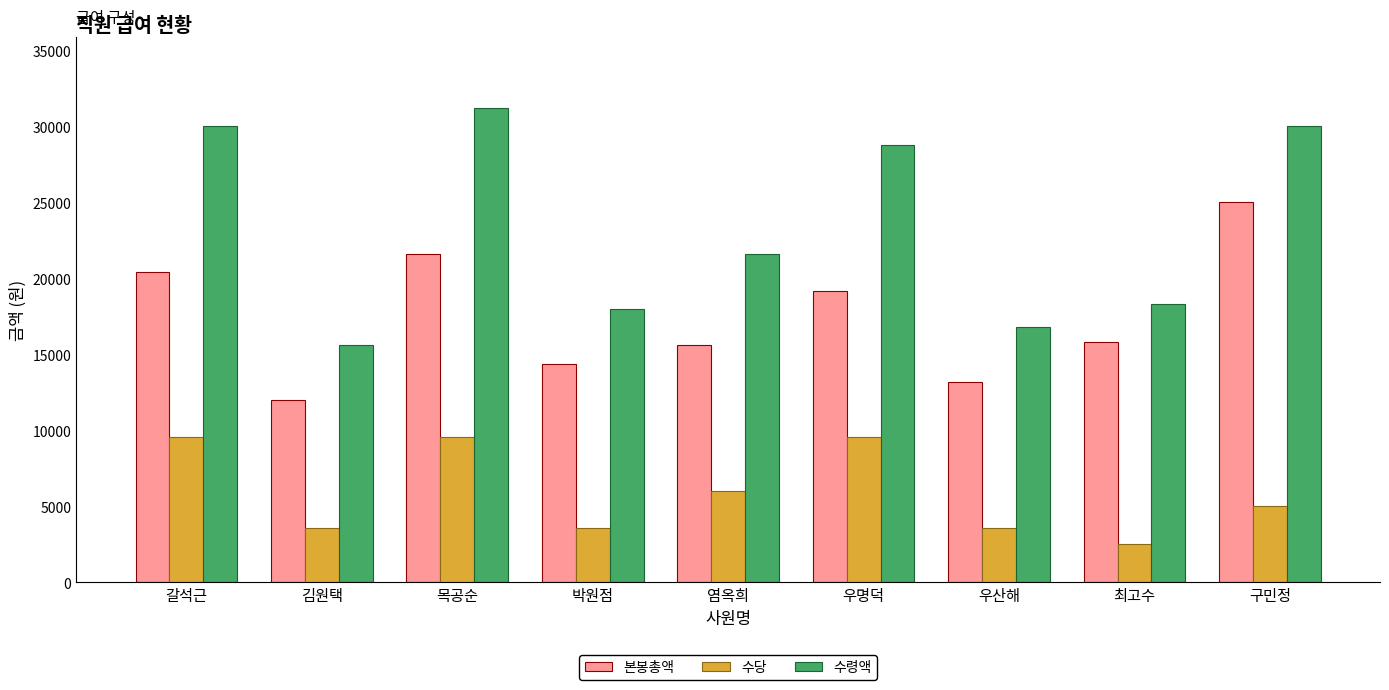

Rank the series by their maximum value, from lowest to highest.

수당, 본봉총액, 수령액